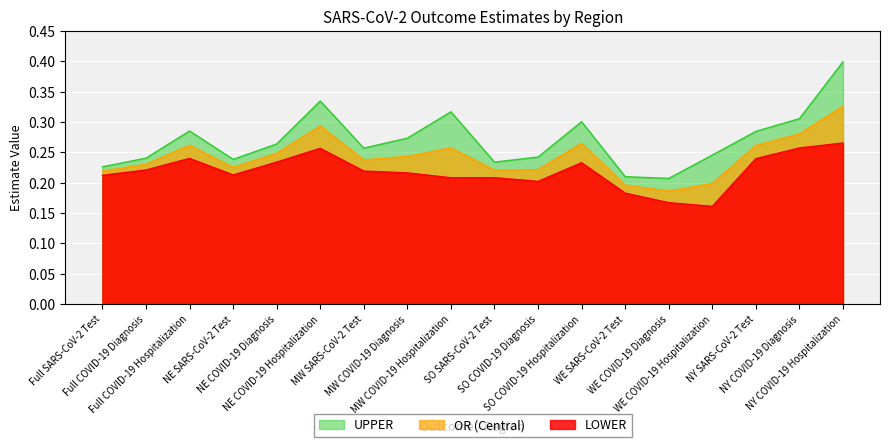

The value of LOWER at Full COVID-19 Diagnosis is 0.2. True or false?

True